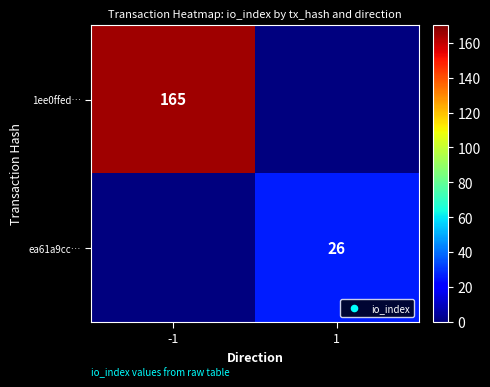

The value of 1ee0ffed… at -1 is 80. True or false?

False